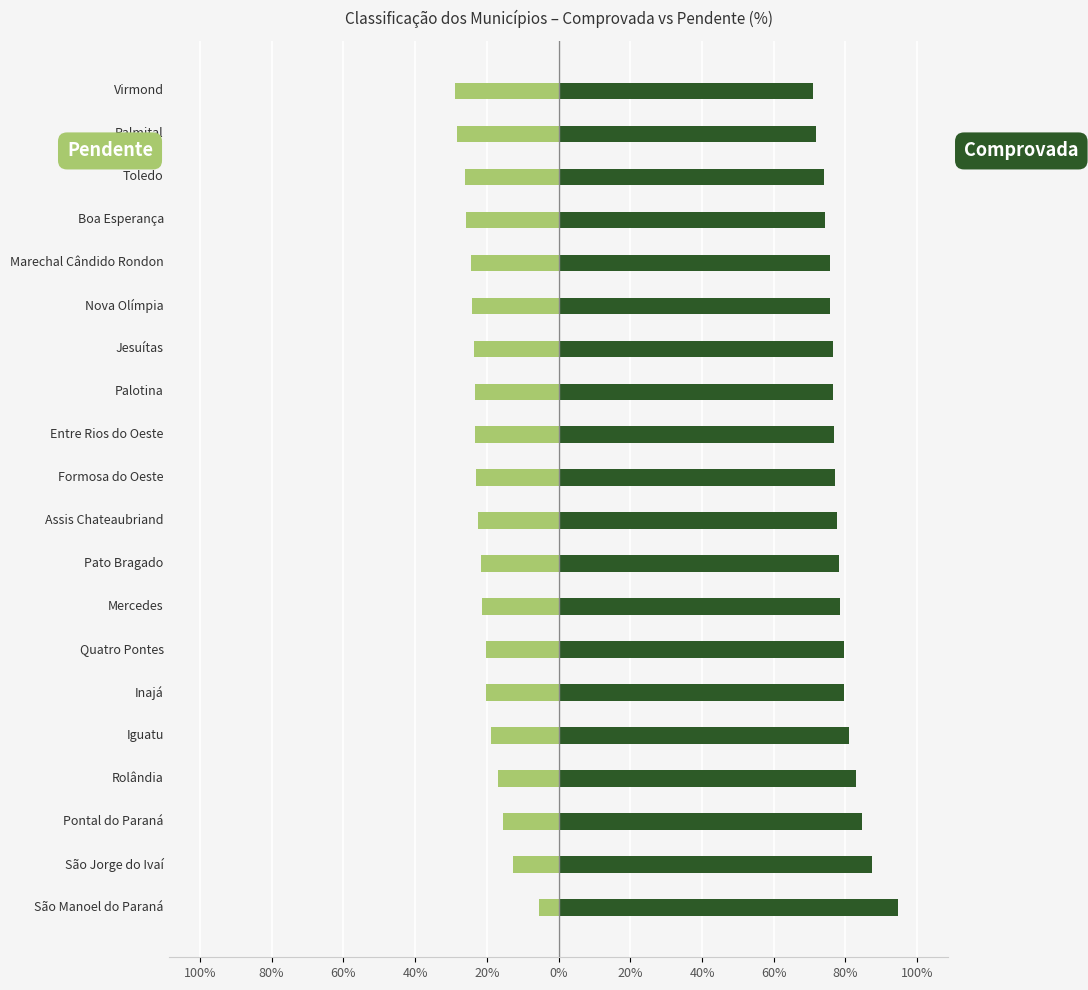

How many data points in Pendente are less than -22?

11